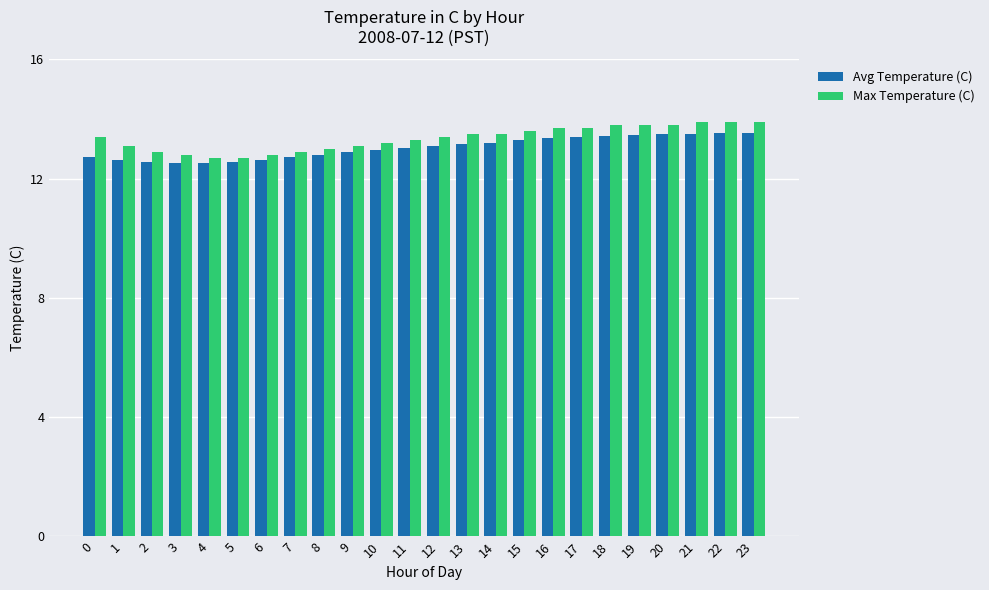

What is the spread (max minus min) of values at 12?

0.3